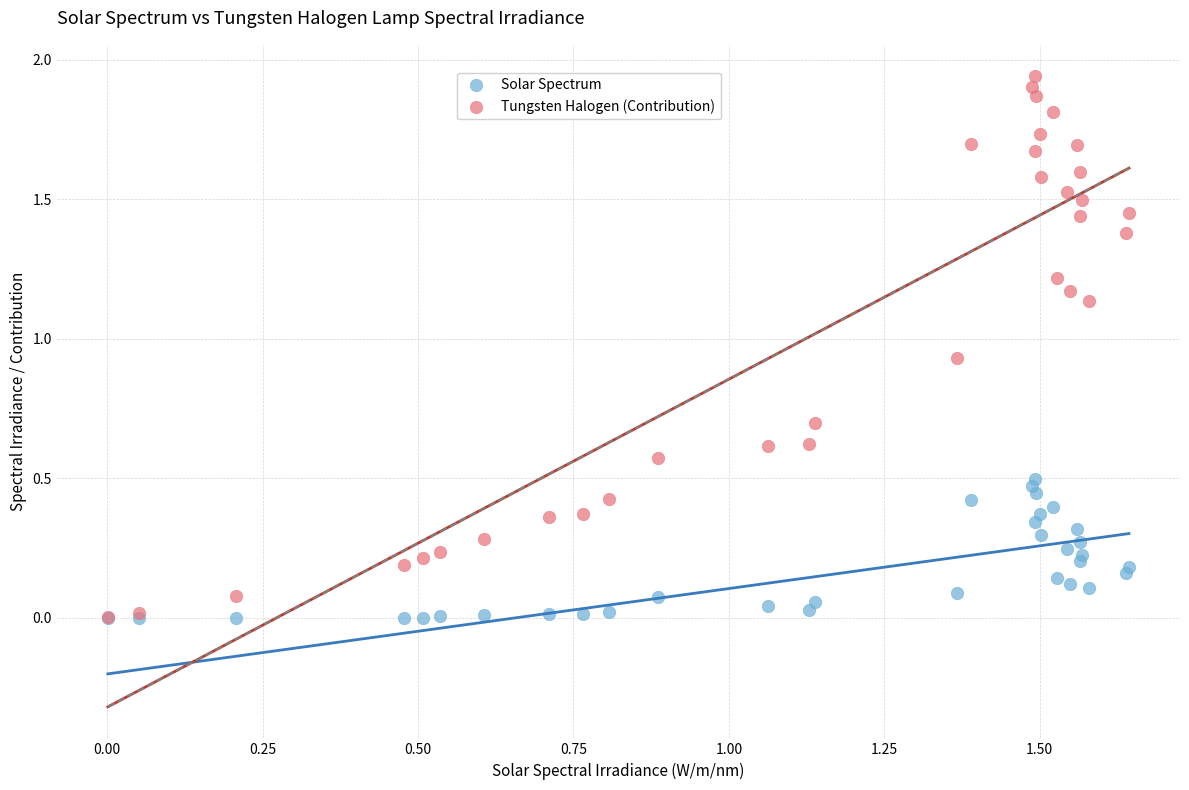

What are all the series names shown in the legend?

Solar Spectrum, Tungsten Halogen (Contribution)